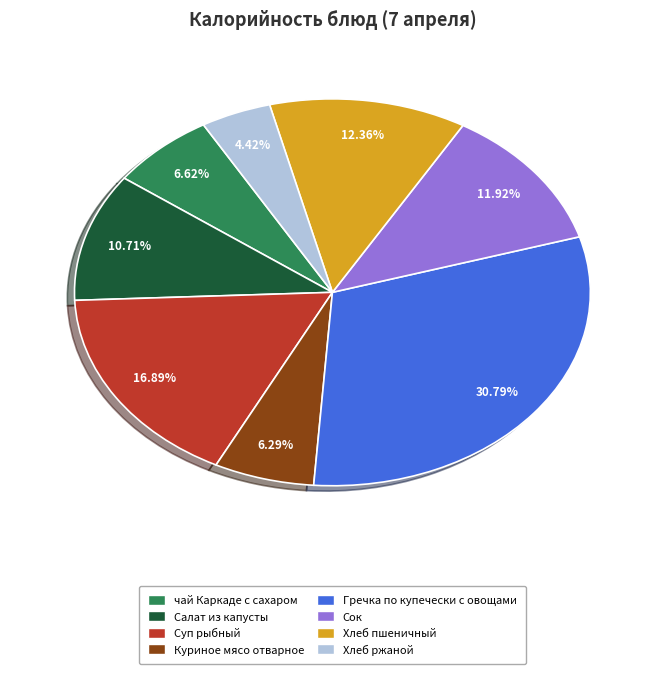

To the nearest percent, what portion does Гречка по купечески с овощами represent?

31%